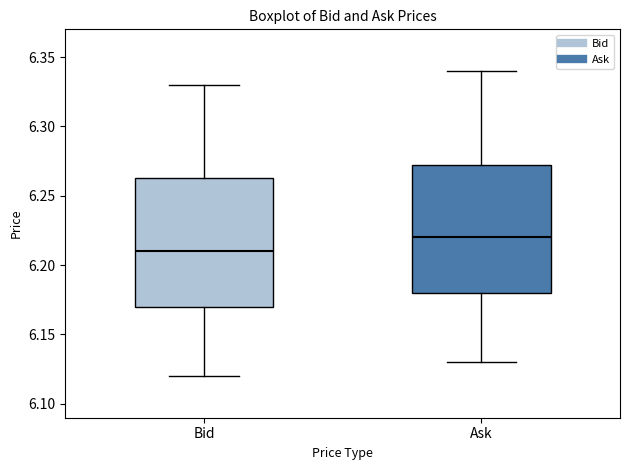

Reading left to right, transcribe this box plot: for each box, give where its median line is, the range the box spans, and where its two whiskers end, as read against the y-axis. The values are not printed on the chart, so give them approximately, as read against the axis.

Bid: median 6.210, box 6.170 to 6.265, whiskers 6.120 to 6.330
Ask: median 6.220, box 6.180 to 6.275, whiskers 6.130 to 6.340